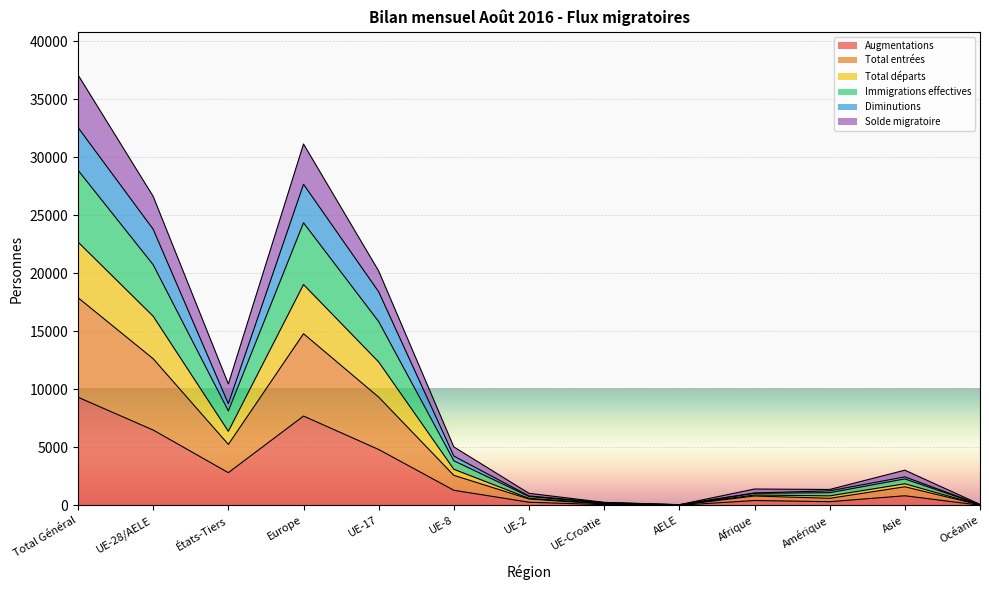

What is the maximum value for Augmentations?

9324